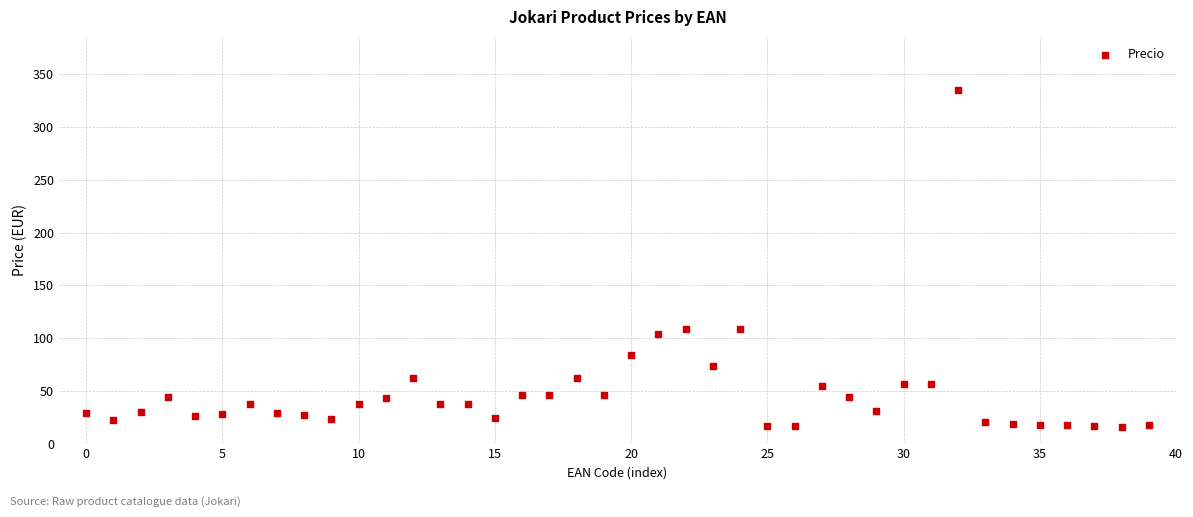

What is the range of Y values (max minus min)?

319.6